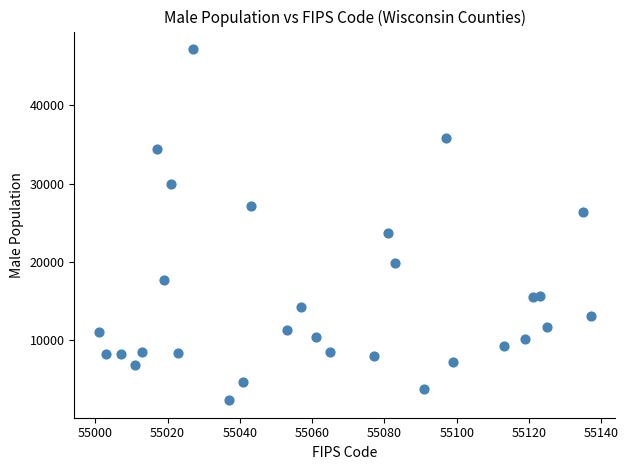

What Y value in the scatter plot is closest to 24765?

23740